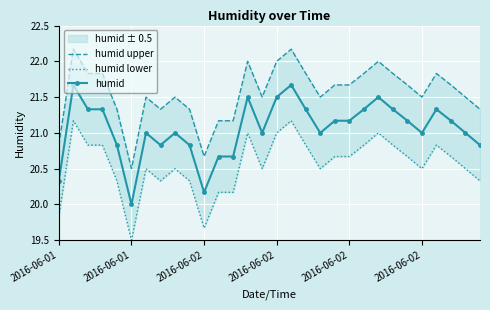

What is the difference between the maximum and minimum values in the humid series?

1.7